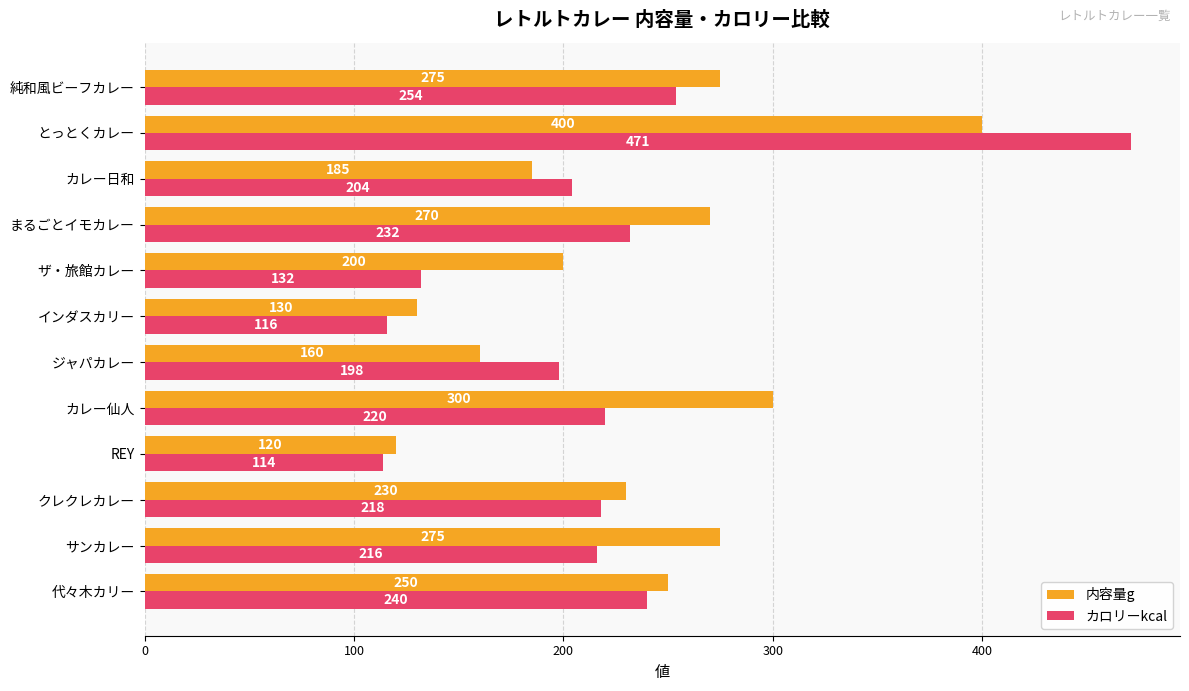

Which series has the widest spread of values?

カロリーkcal